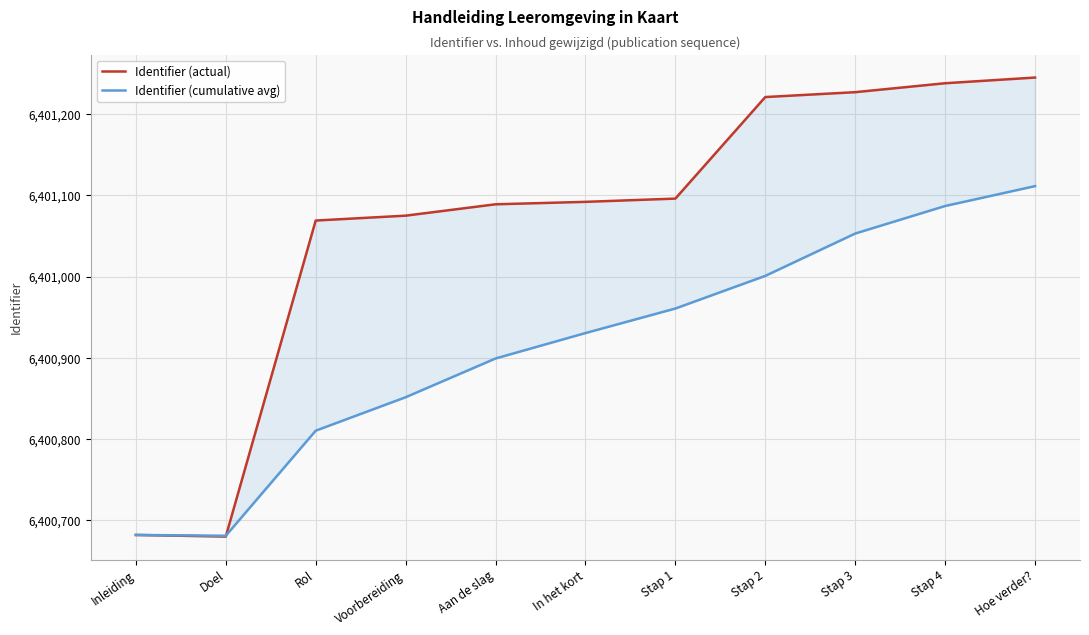

At which label does Identifier (cumulative avg) first exceed 6400930?

In het kort